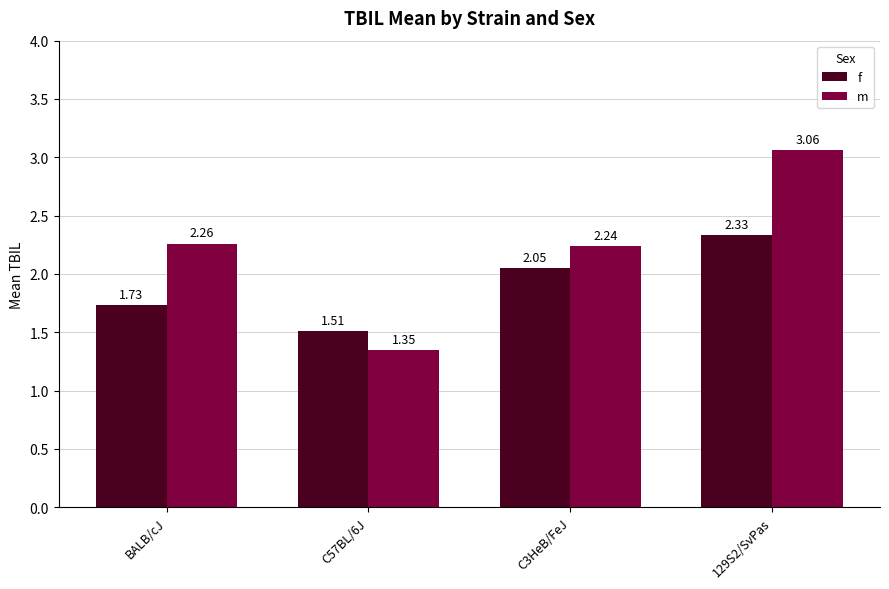

At 129S2/SvPas, list the series in order from smallest to largest.

f, m